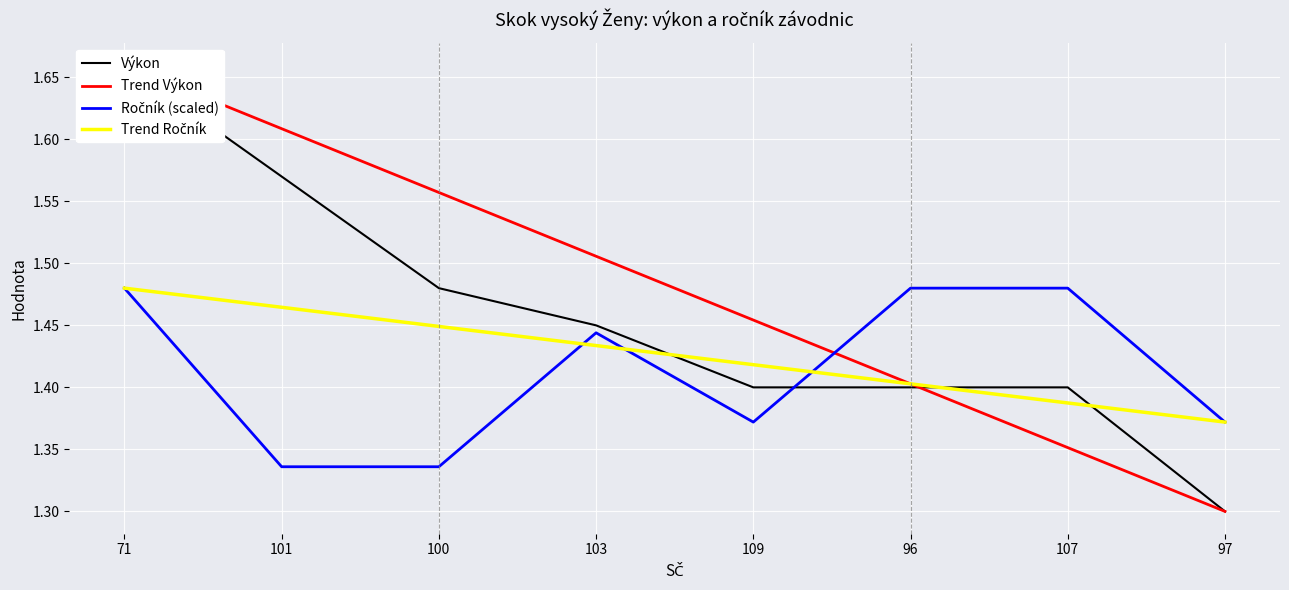

What is the value of the Výkon point at the 1st from the left?

1.7